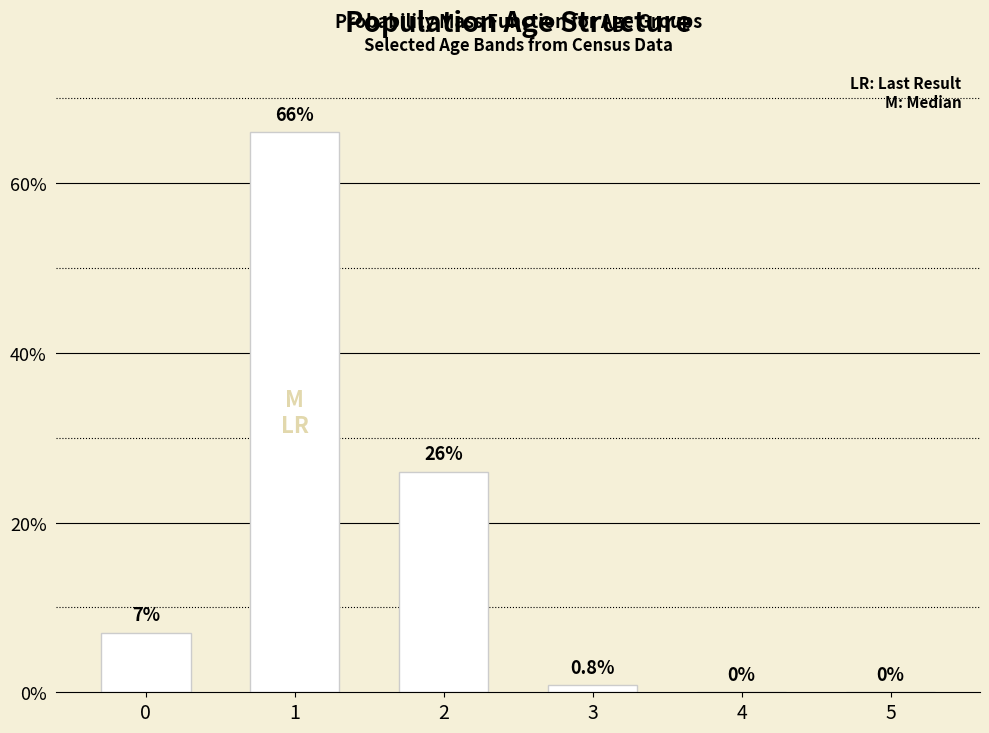

Reading left to right, what are all the values shown in this chart?

0=7.0	1=66.0	2=26.0	3=0.8	4=0.0	5=0.0